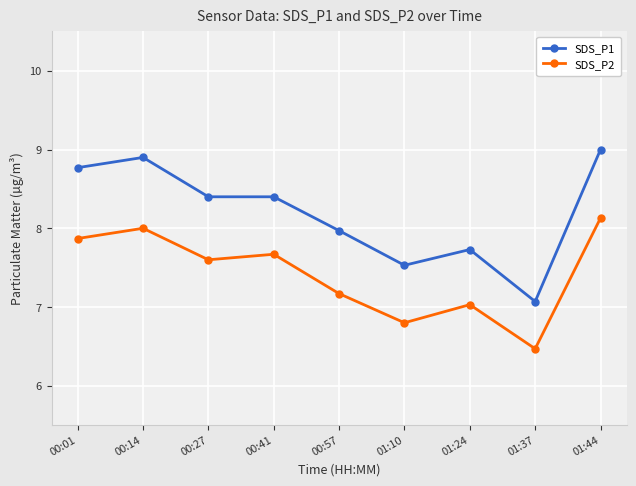

What is the greatest value displayed?

9.0